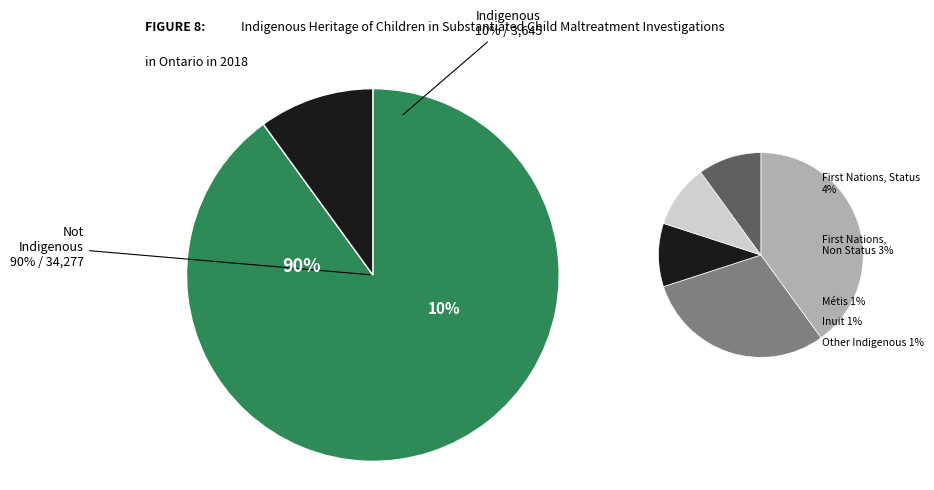

To the nearest percent, what is the average slice percentage?

50%